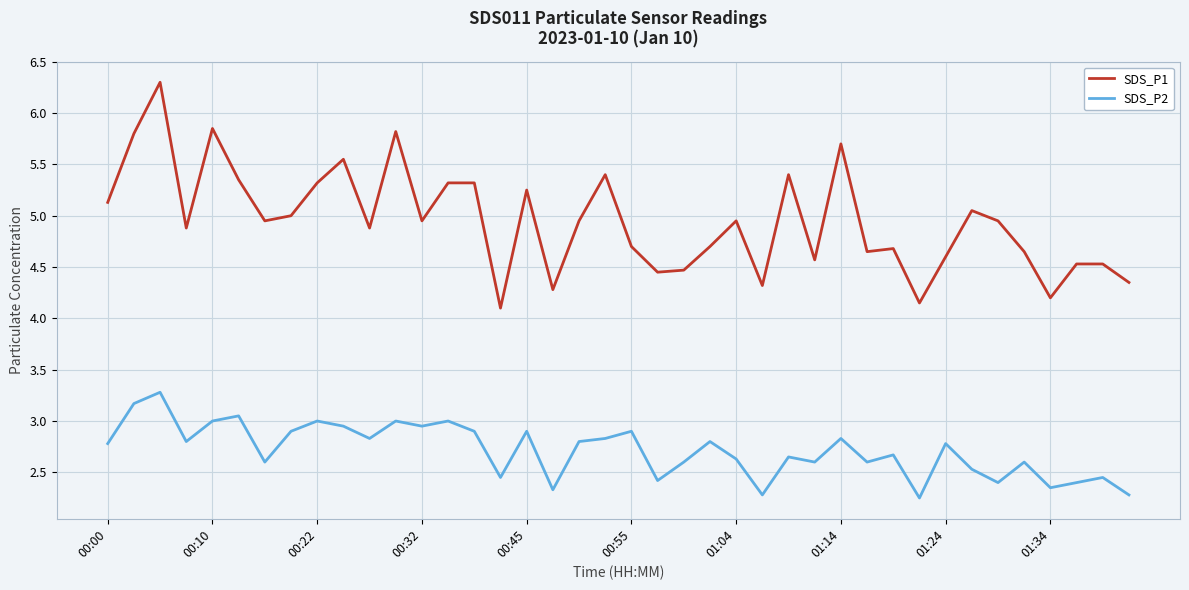

Which series has the largest range (max minus min)?

SDS_P1